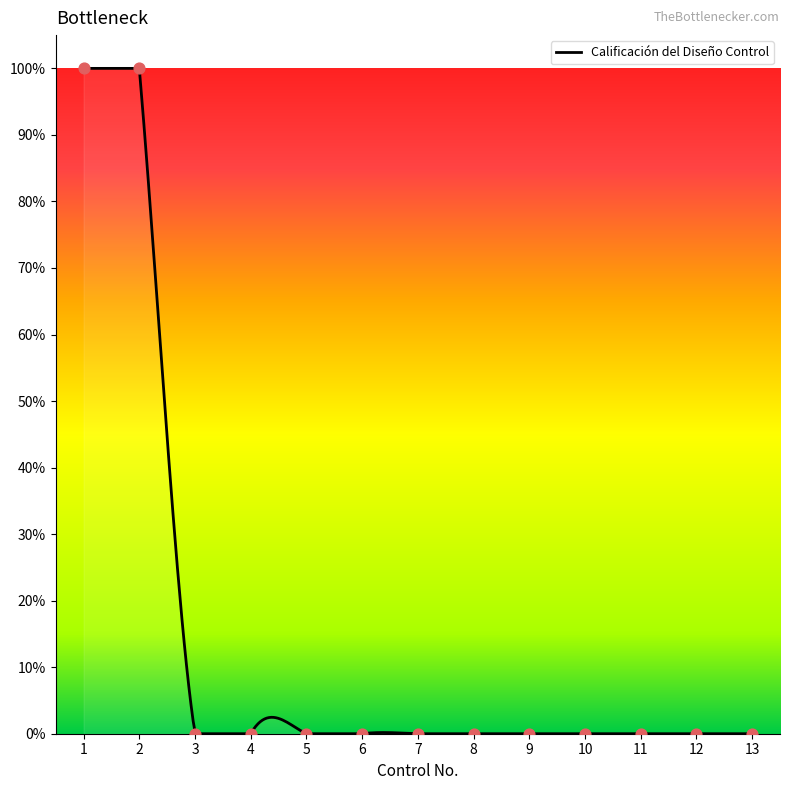

Which has a higher value, 9 or 12?

9